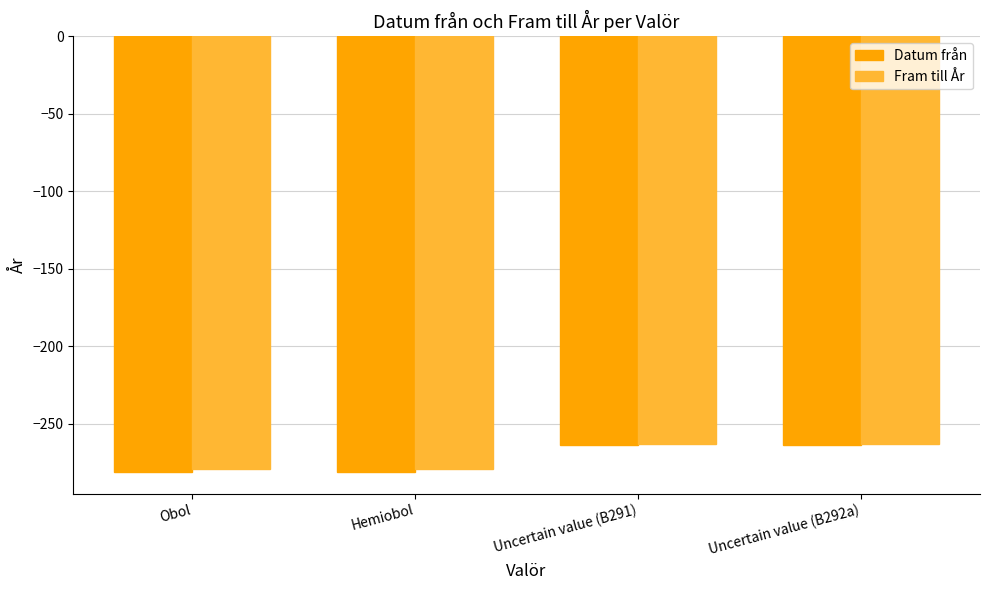

Reading left to right, what are all the values shown in this chart?

Datum från: Obol=-281	Hemiobol=-281	Uncertain value (B291)=-264	Uncertain value (B292a)=-264
Fram till År: Obol=-279	Hemiobol=-279	Uncertain value (B291)=-263	Uncertain value (B292a)=-263